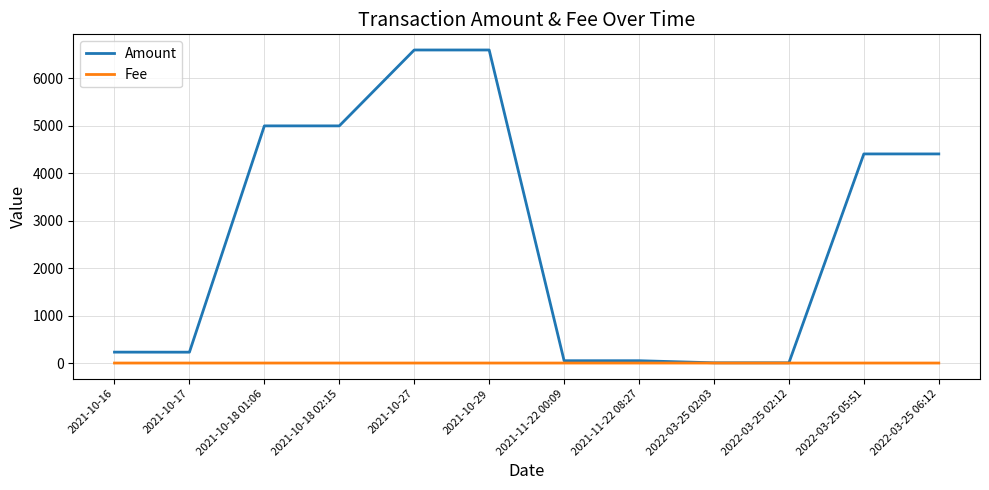

Does the chart display data point markers on the line(s)?

No